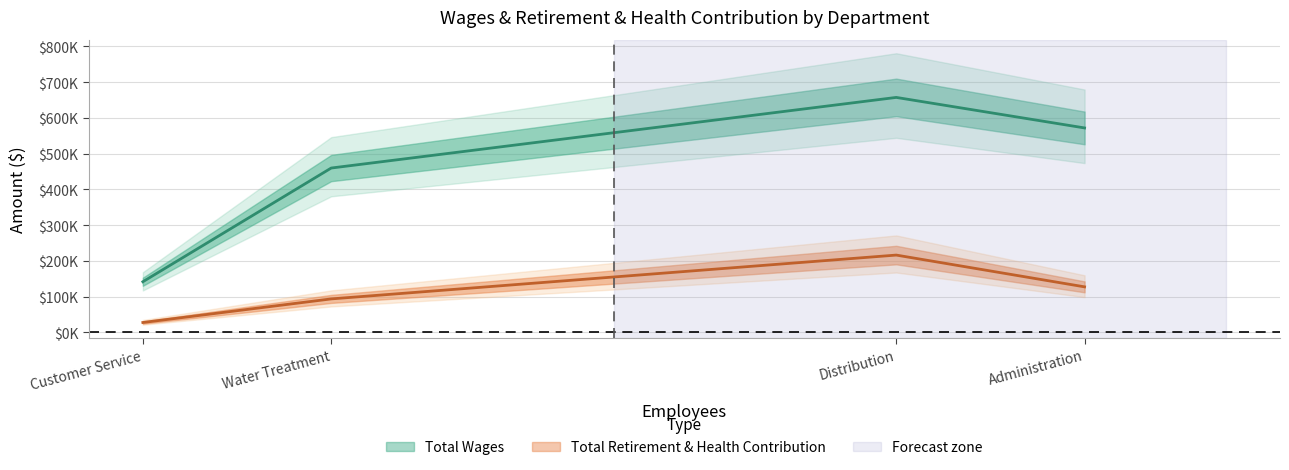

Rank the series by their maximum value, from highest to lowest.

Total Wages, Total Retirement & Health Contribution